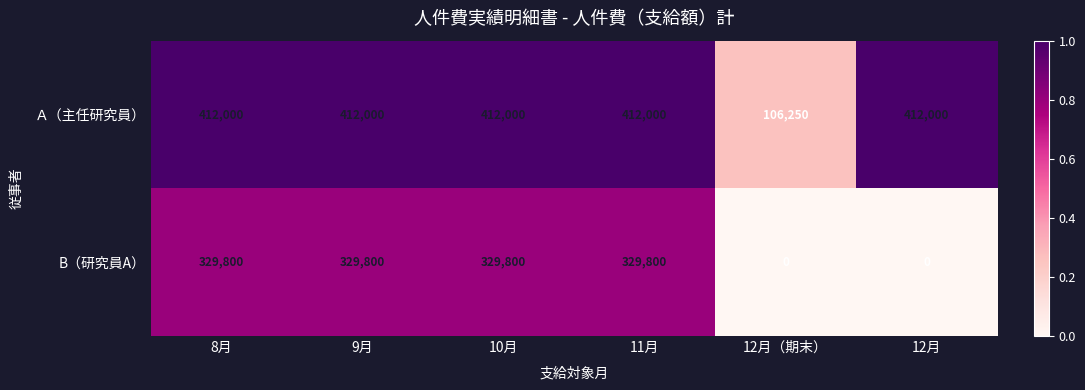

Rank the series at 12月 from highest to lowest value.

Ａ（主任研究員）, B（研究員A）